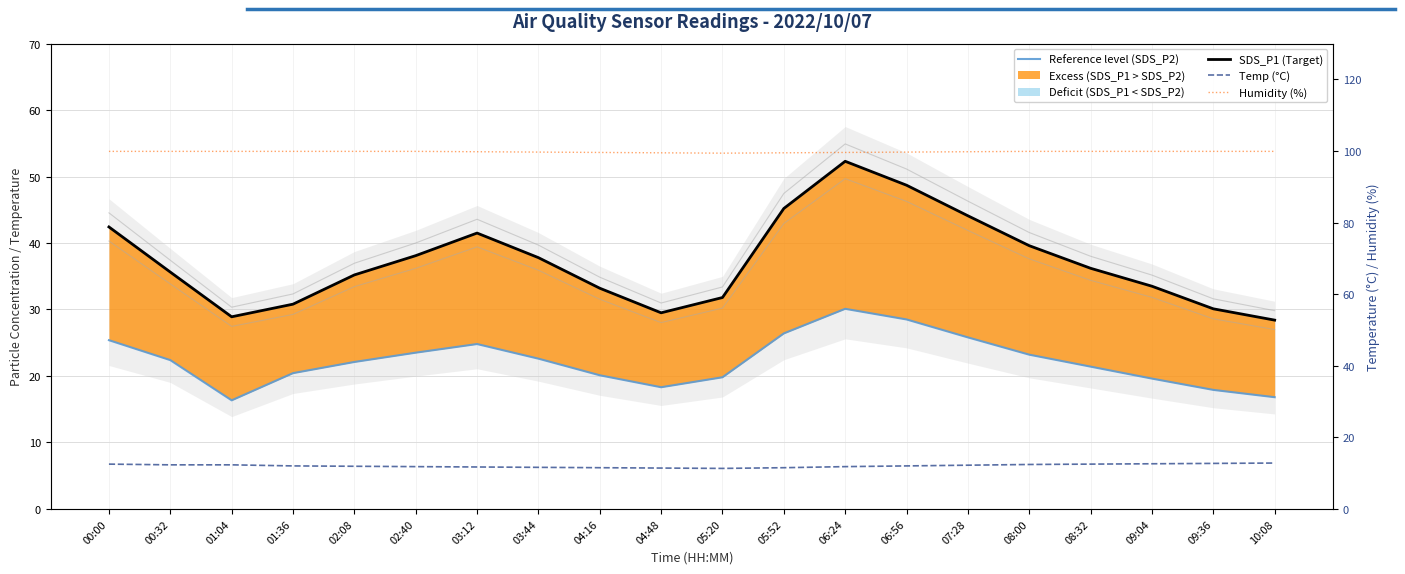

Reading left to right, list all the values displayed in this chart.

Reference level (SDS_P2): 25.4	22.4	16.3	20.4	22.1	23.5	24.8	22.6	20.1	18.3	19.8	26.4	30.1	28.5	25.8	23.2	21.4	19.6	17.9	16.8
SDS_P1 (Target): 42.4	35.6	28.9	30.8	35.2	38.1	41.5	37.8	33.2	29.5	31.8	45.2	52.3	48.7	44.1	39.6	36.2	33.5	30.1	28.4
Temp (°C): 12.5	12.3	12.3	12.0	11.9	11.8	11.7	11.6	11.5	11.4	11.3	11.5	11.8	12.0	12.2	12.4	12.5	12.6	12.7	12.8
Humidity (%): 99.9	99.9	99.9	99.9	99.9	99.9	99.8	99.7	99.6	99.5	99.4	99.5	99.6	99.7	99.8	99.9	99.9	99.9	99.9	99.9